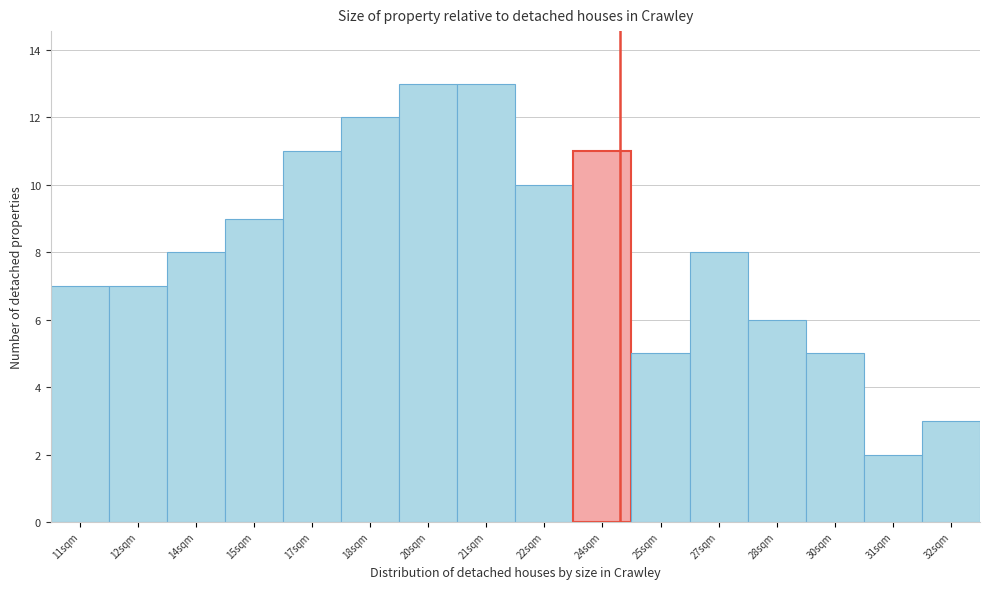

Reading right to left, list all the values displayed in this chart.

32sqm=3	31sqm=2	30sqm=5	28sqm=6	27sqm=8	25sqm=5	24sqm=11	22sqm=10	21sqm=13	20sqm=13	18sqm=12	17sqm=11	15sqm=9	14sqm=8	12sqm=7	11sqm=7